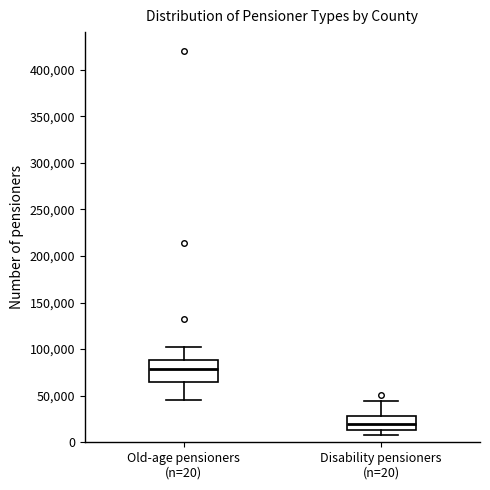

Reading left to right, read every box against the y-axis: the position of its median line, the range the box covers, and the ends of its whiskers. The values are not printed on the chart, so give them approximately, as read against the axis.

Old-age pensioners (n=20): median 80000, box 65000 to 90000, whiskers 45000 to 105000
Disability pensioners (n=20): median 20000, box 15000 to 30000, whiskers 10000 to 45000